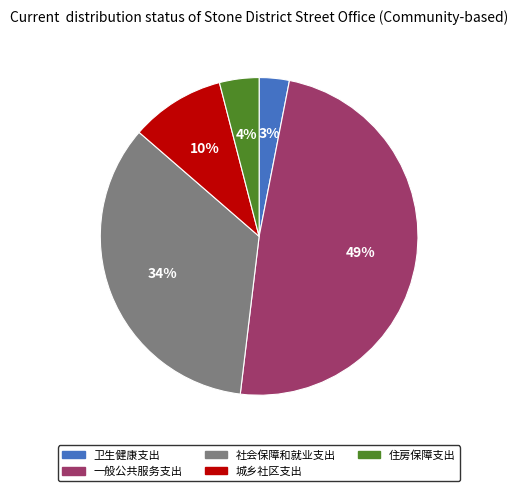

Between 住房保障支出 and 社会保障和就业支出, which is larger?

社会保障和就业支出